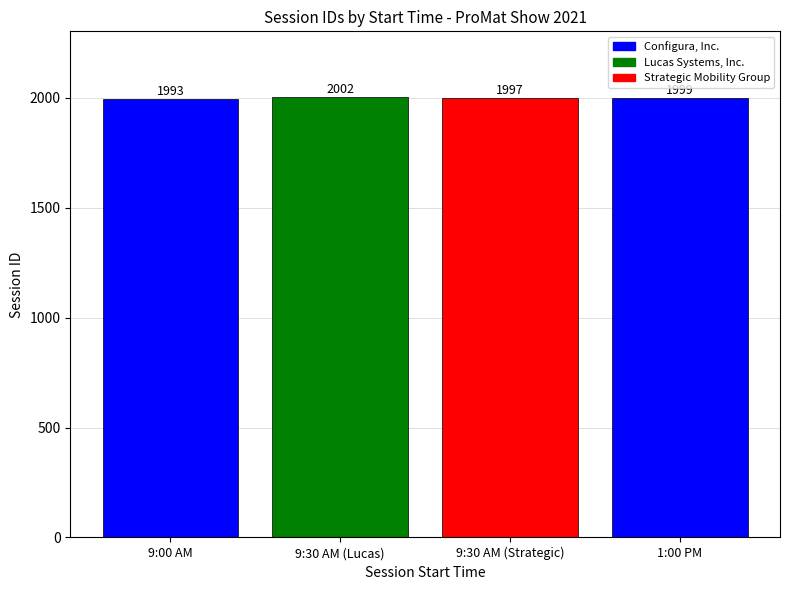

How many bars are there in total?

4